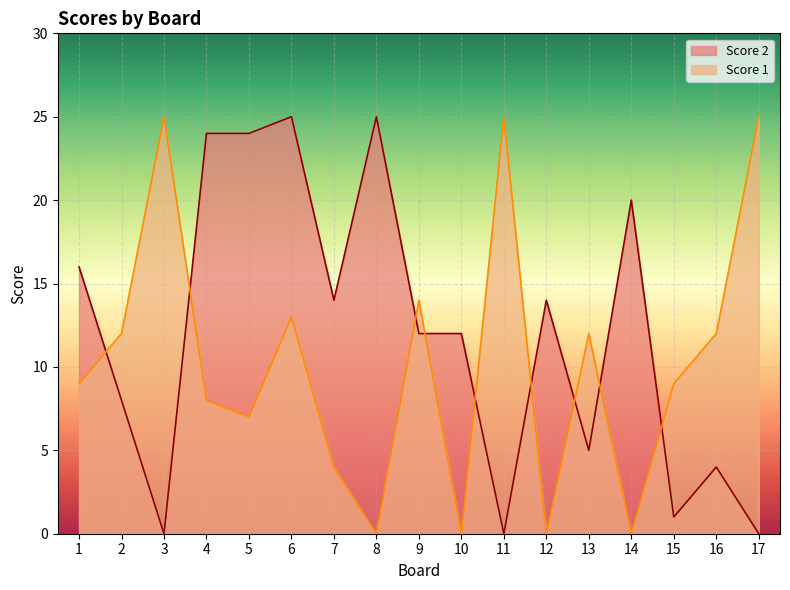

How many lines are shown in the chart?

2